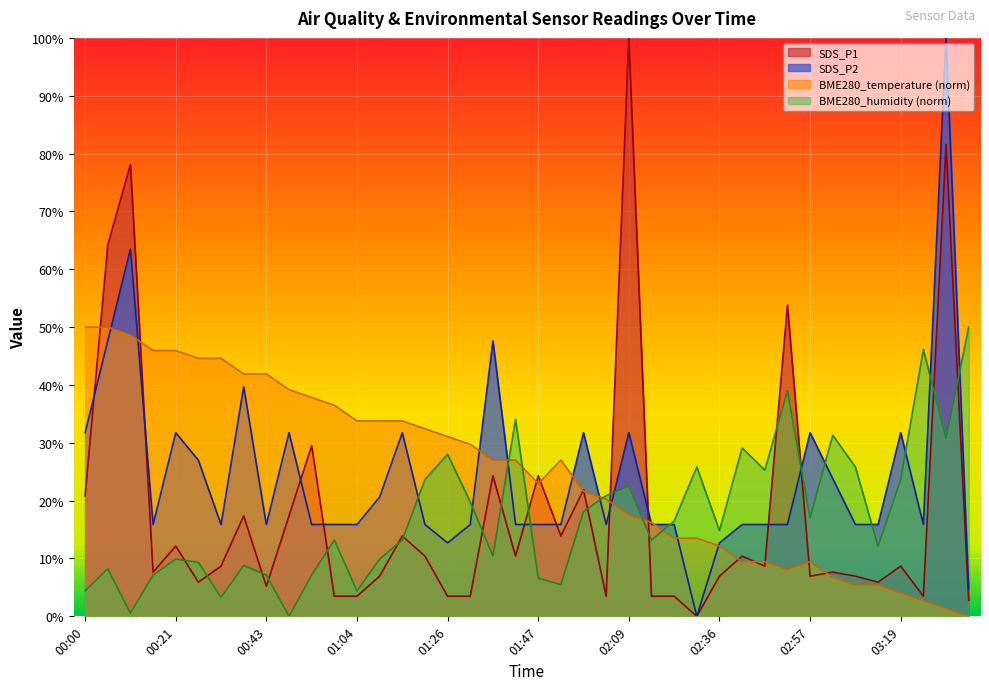

After their last crossing, which series has the higher values: BME280_temperature or SDS_P2?

SDS_P2